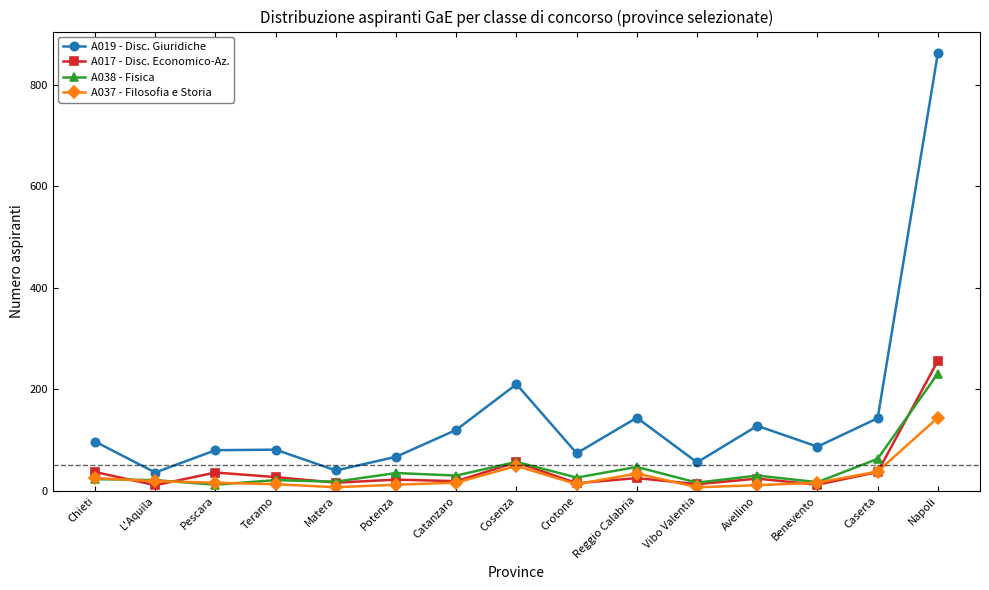

What value does the A037 - Filosofia e Storia series have at Vibo Valentia, to the nearest 10?

10